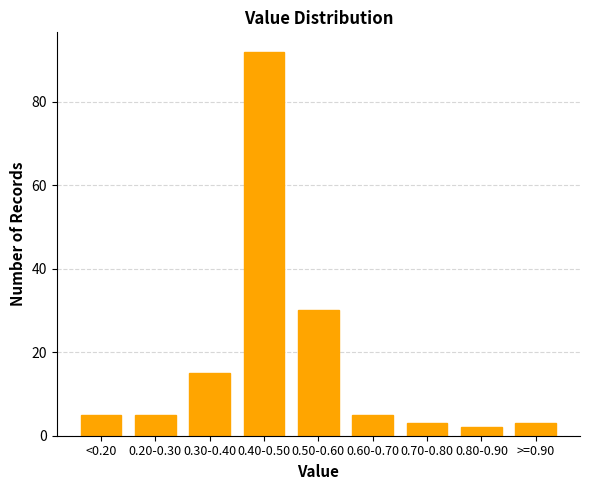

Reading left to right, what are all the values shown in this chart?

5	5	15	92	30	5	3	2	3